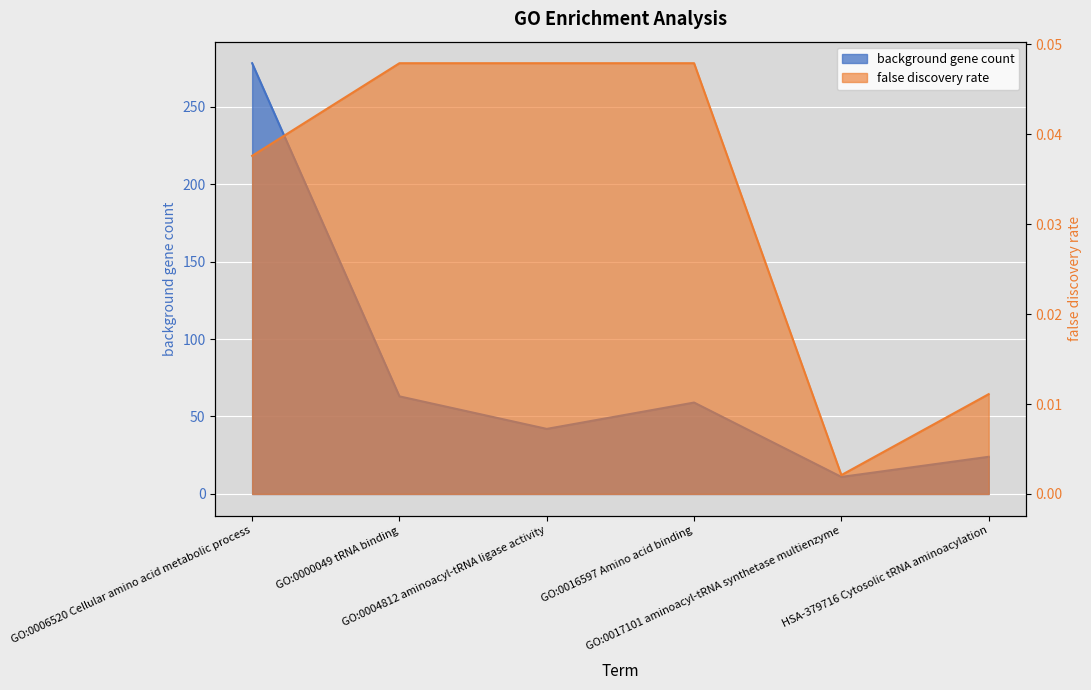

The value of false discovery rate at GO:0004812 aminoacyl-tRNA ligase activity is 0.0. True or false?

True